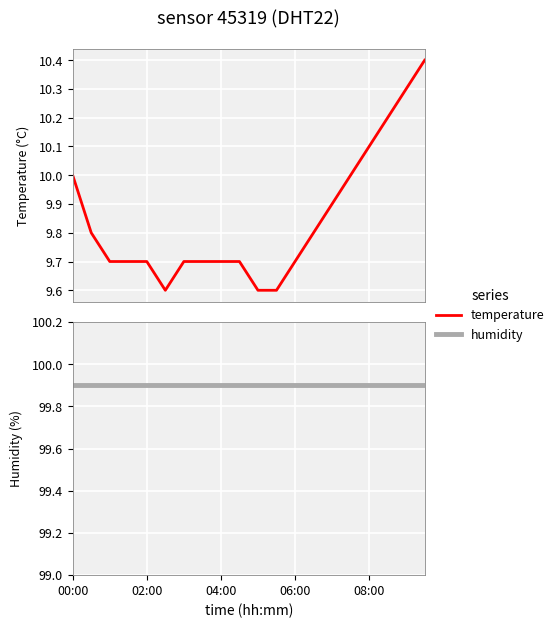

True or false: humidity and temperature cross at least once.

False